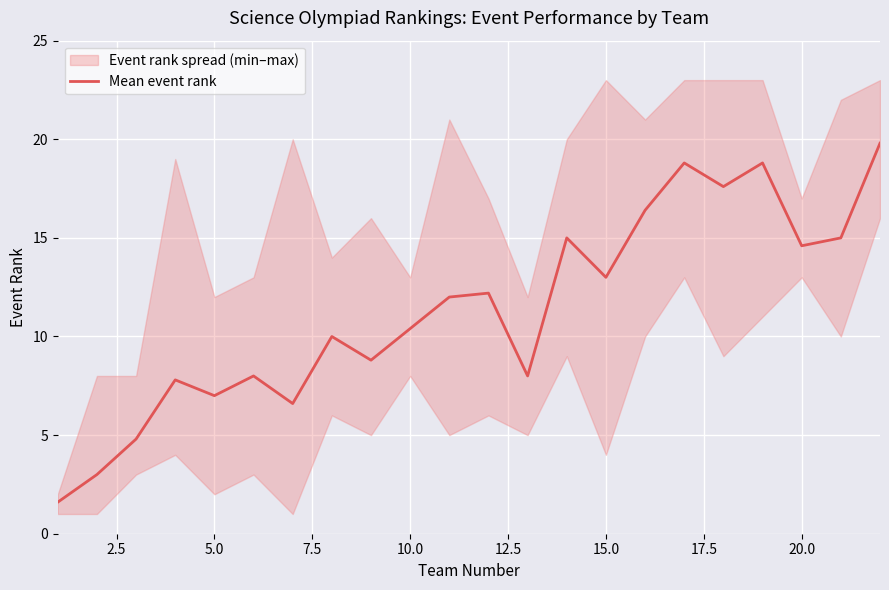

What is the lowest value of the Mean event rank series?

1.6